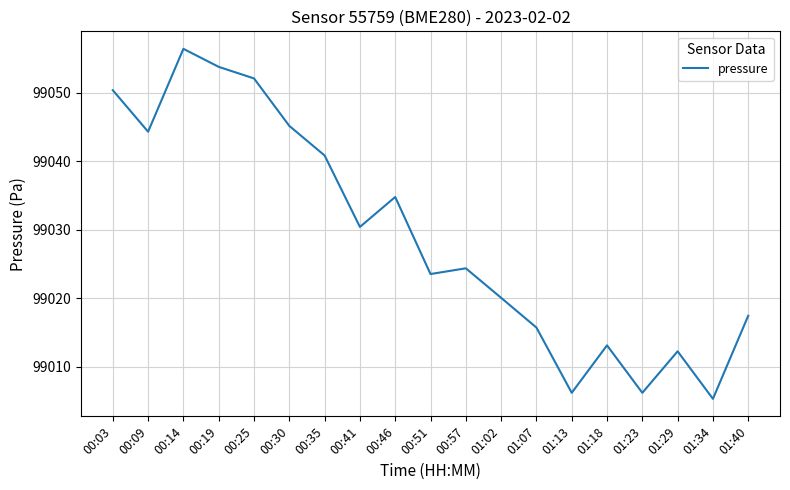

What is the difference between the maximum and second lowest values?

50.2